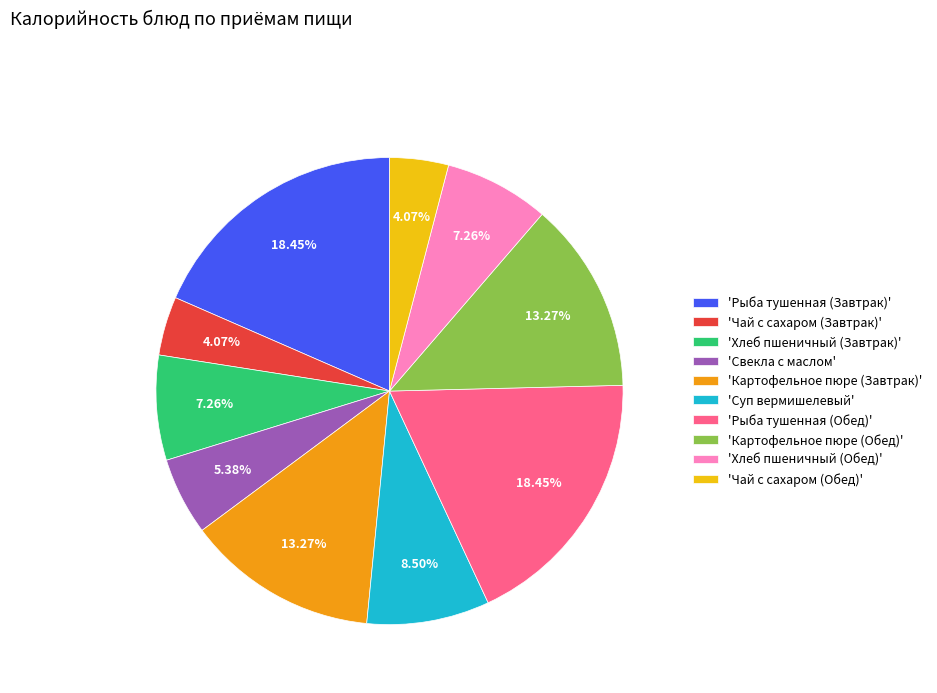

Between 'Рыба тушенная (Обед)' and 'Картофельное пюре (Обед)', which is larger?

'Рыба тушенная (Обед)'